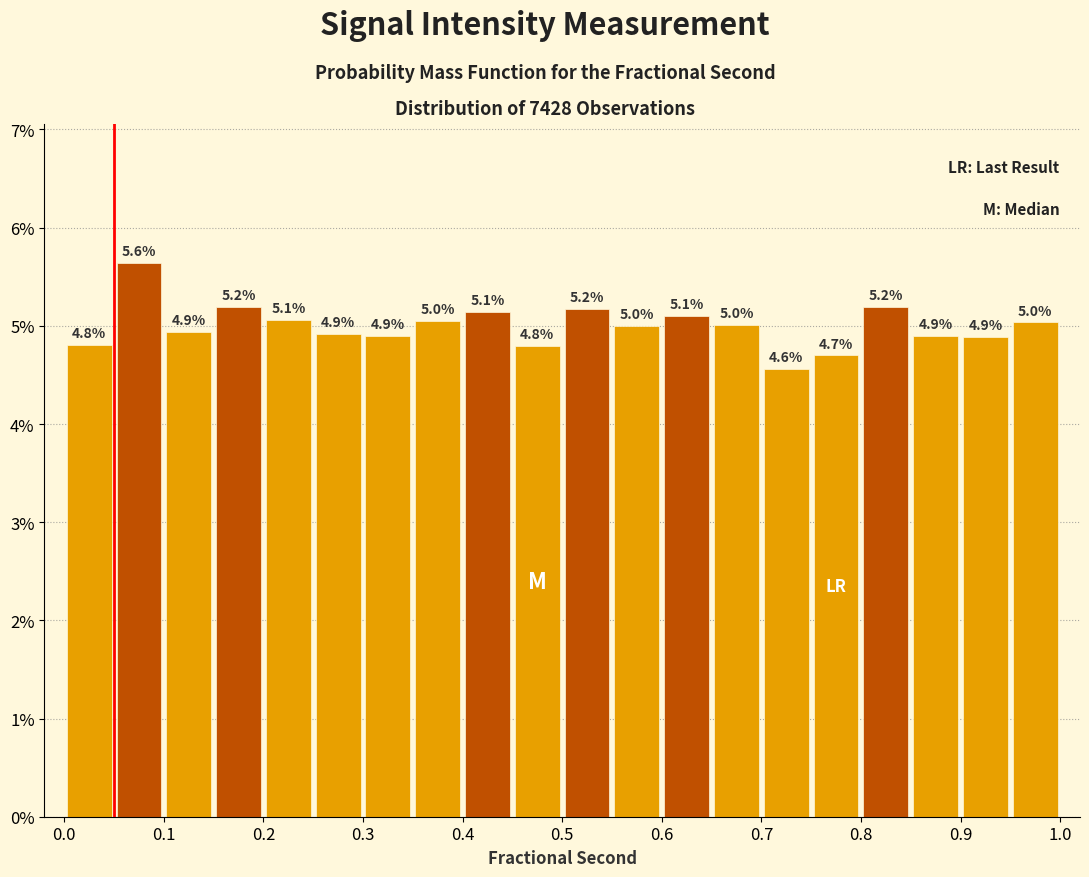

Which range on the x-axis has the tallest bar?

0.05 to 0.10